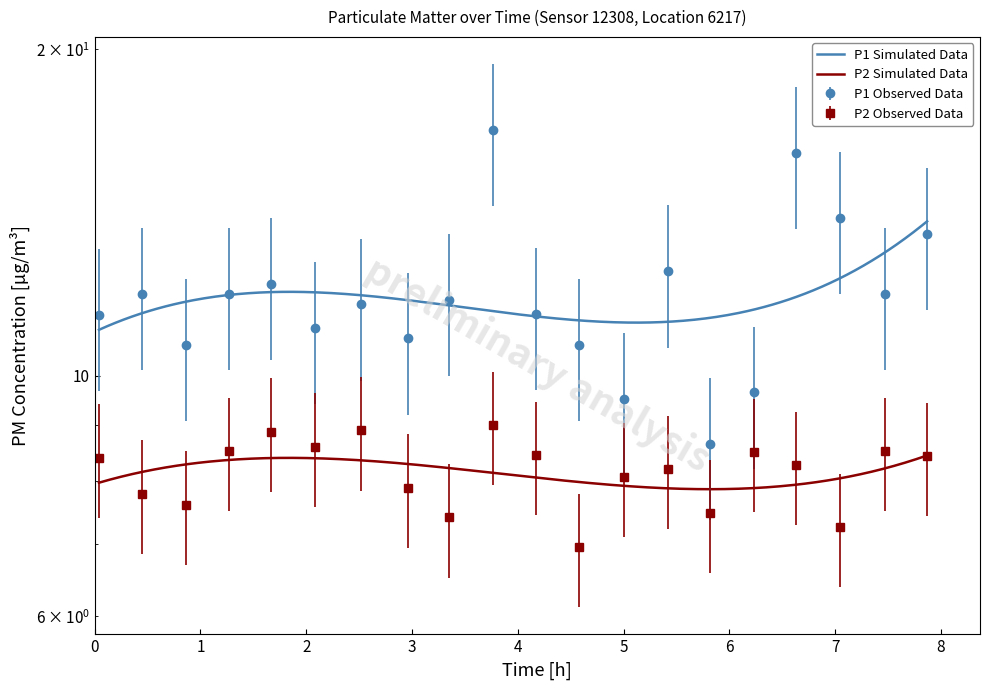

What is the difference between the maximum and minimum values in the P1 series?

8.2